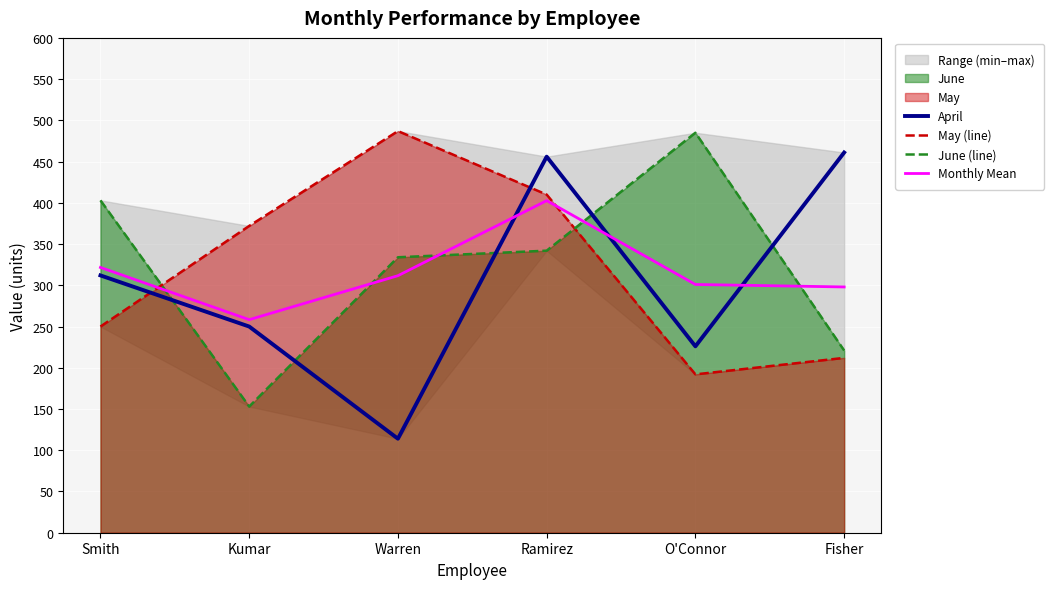

Which series ends up on top after the final intersection of April and Monthly Mean?

April